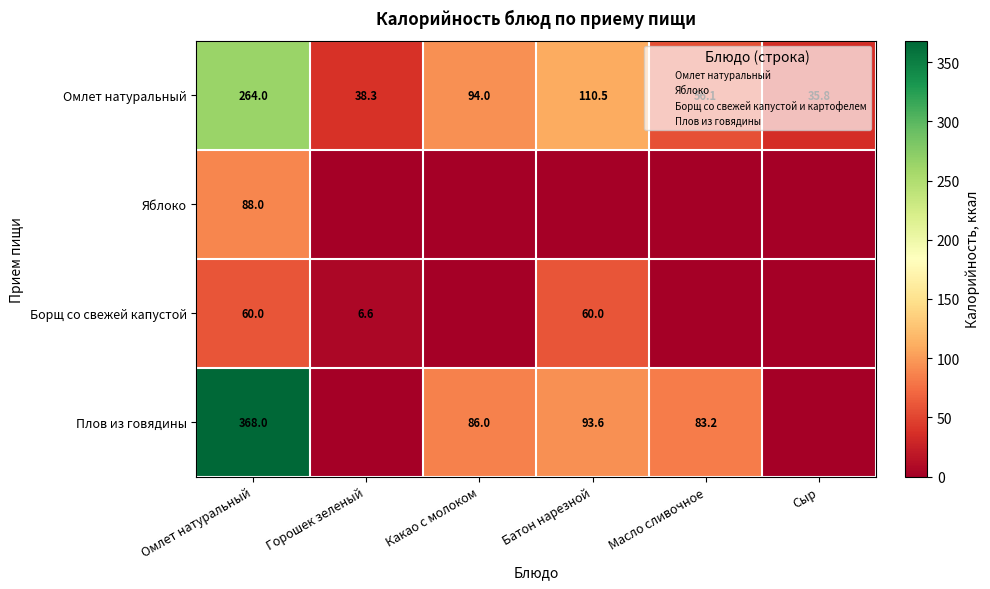

Which category has the lowest value across all series?

Горошек зеленый